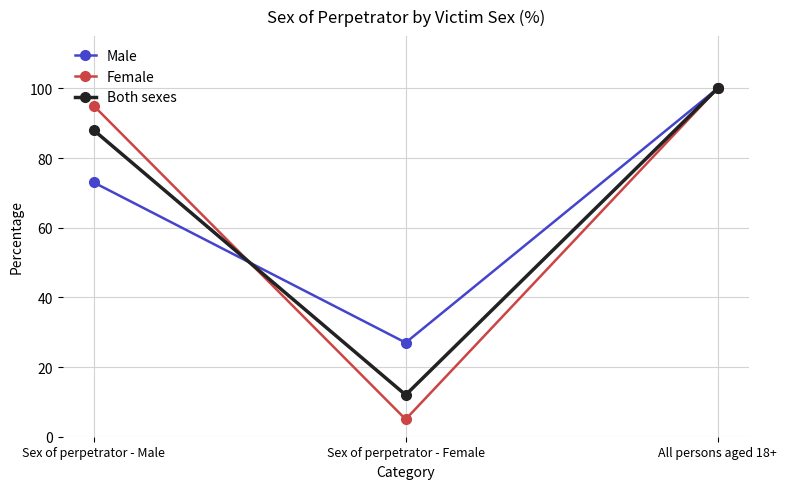

Is this an area chart (filled region under the line)?

No